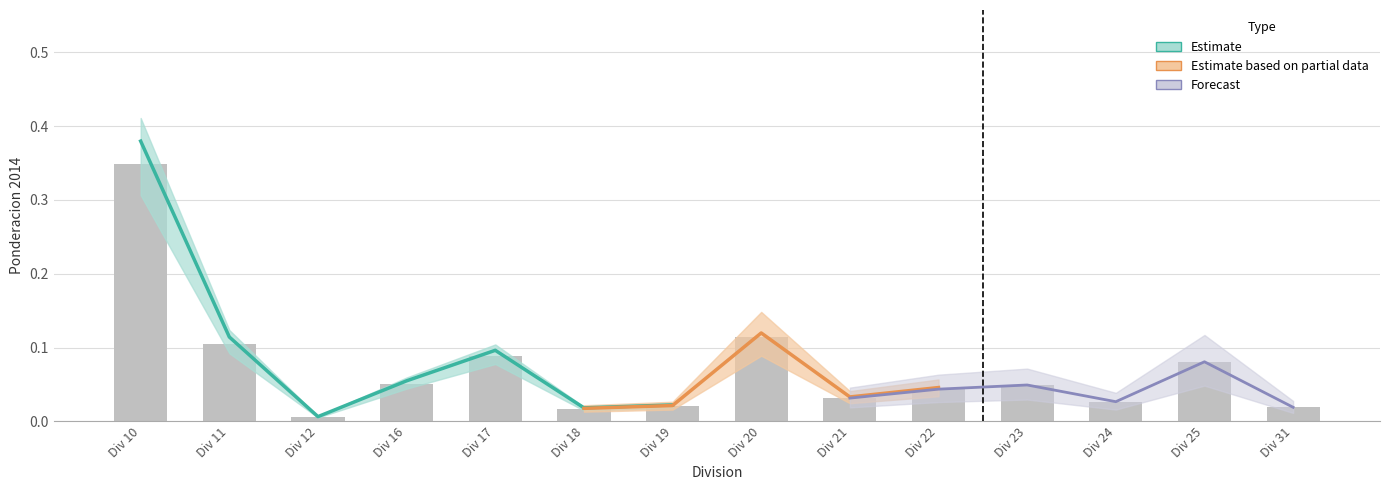

What is the average value?

0.1